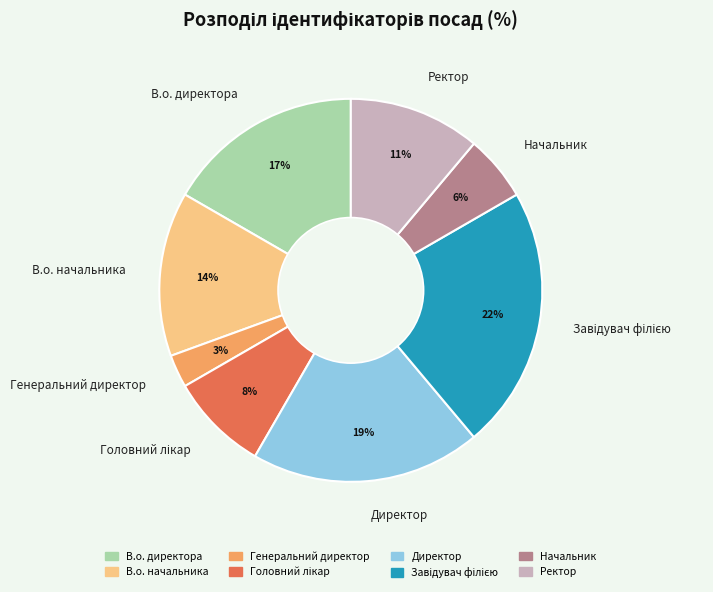

Between Ректор and Директор, which is larger?

Директор